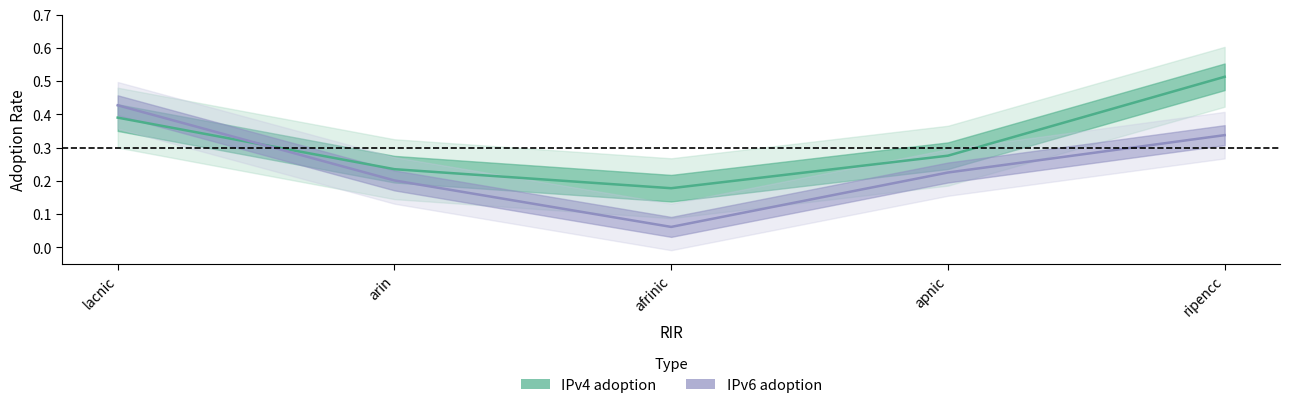

Which series has the largest total across all categories?

IPv4 adoption